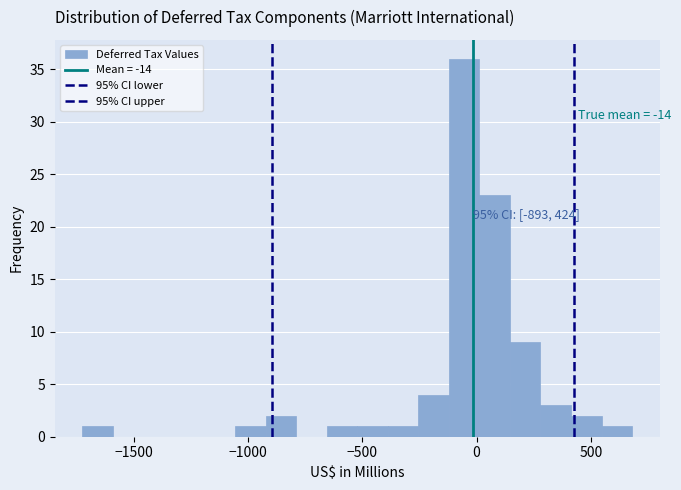

Read against the x-axis, roughly where is the centre of the tallest bar?

-50